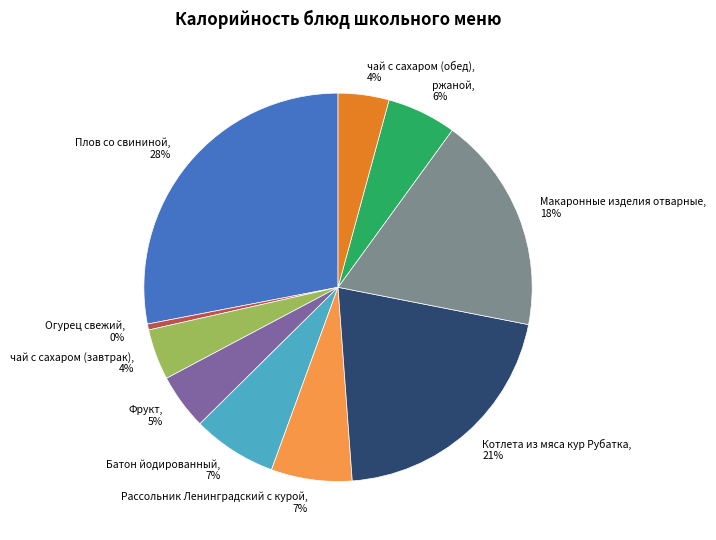

Approximately how many times larger is the value at Батон йодированный, 7% compared to Огурец свежий, 0%?

14.2